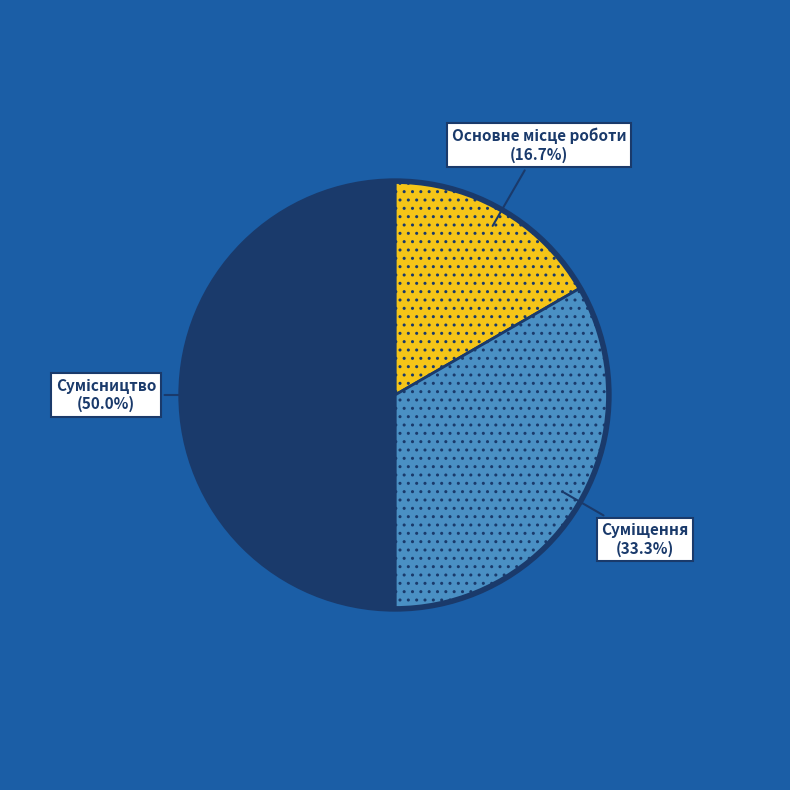

Does any single category account for the majority?

No